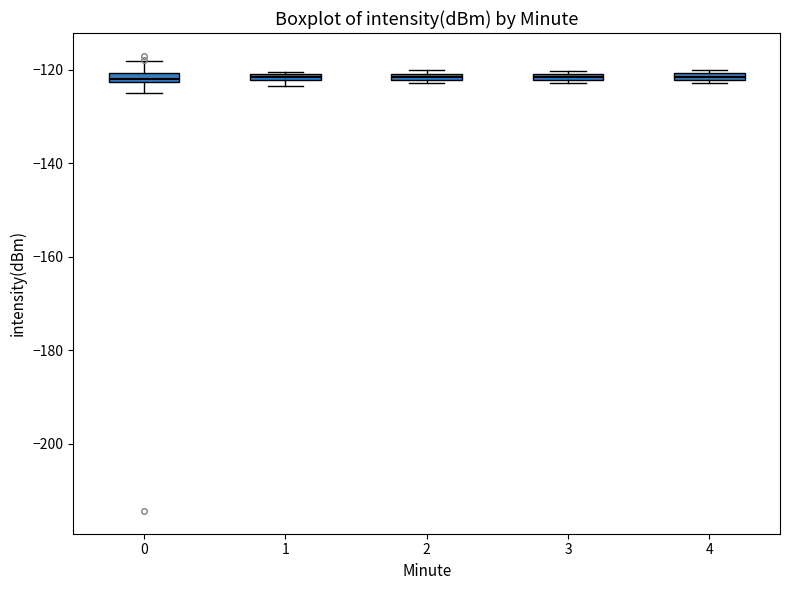

Where is the lower edge of the box at x = 1 on the y-axis? The values are not printed on the chart, so give them approximately, as read against the axis.

-122